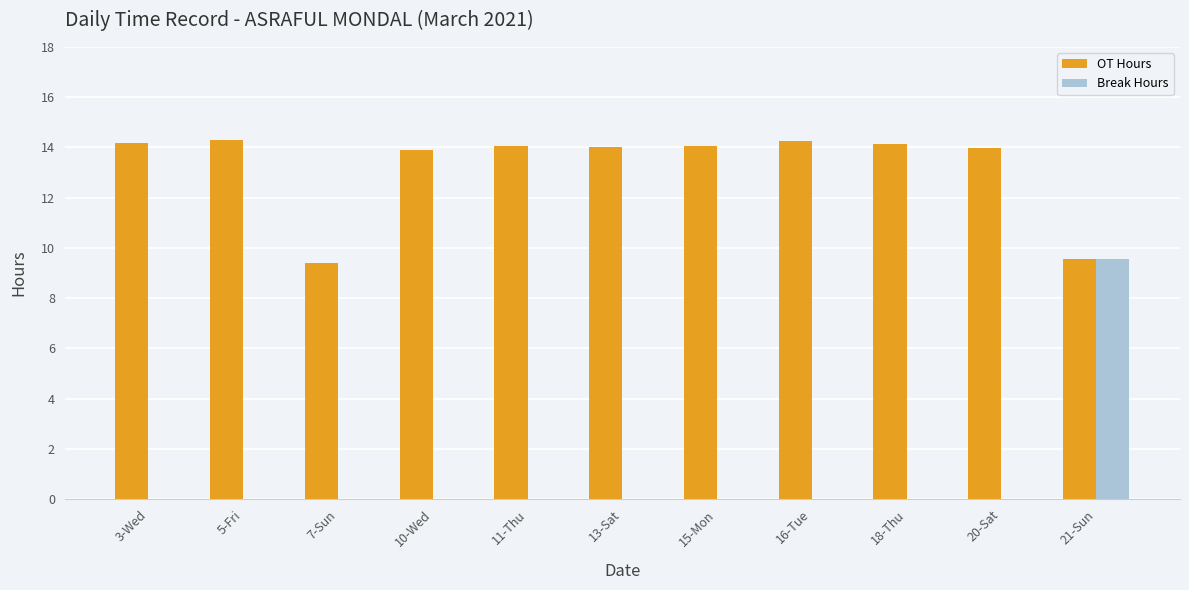

Is it true that Break Hours equals 14.3 at 21-Sun?

False